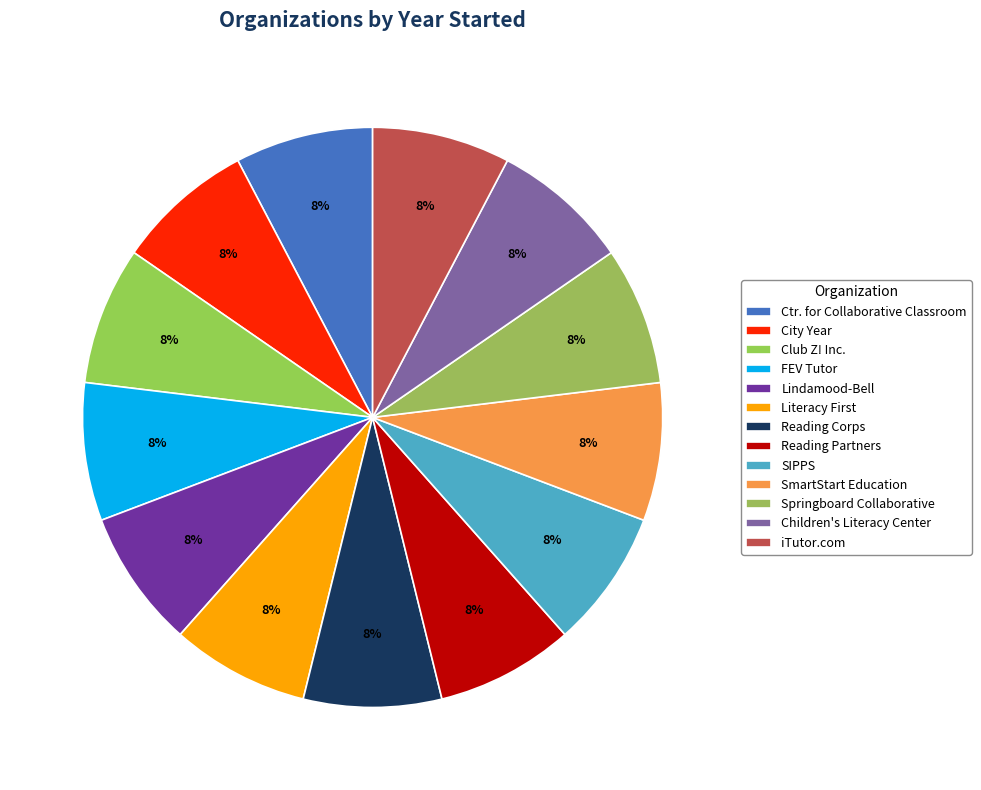

Which slice is the largest?

Club Z! Inc.